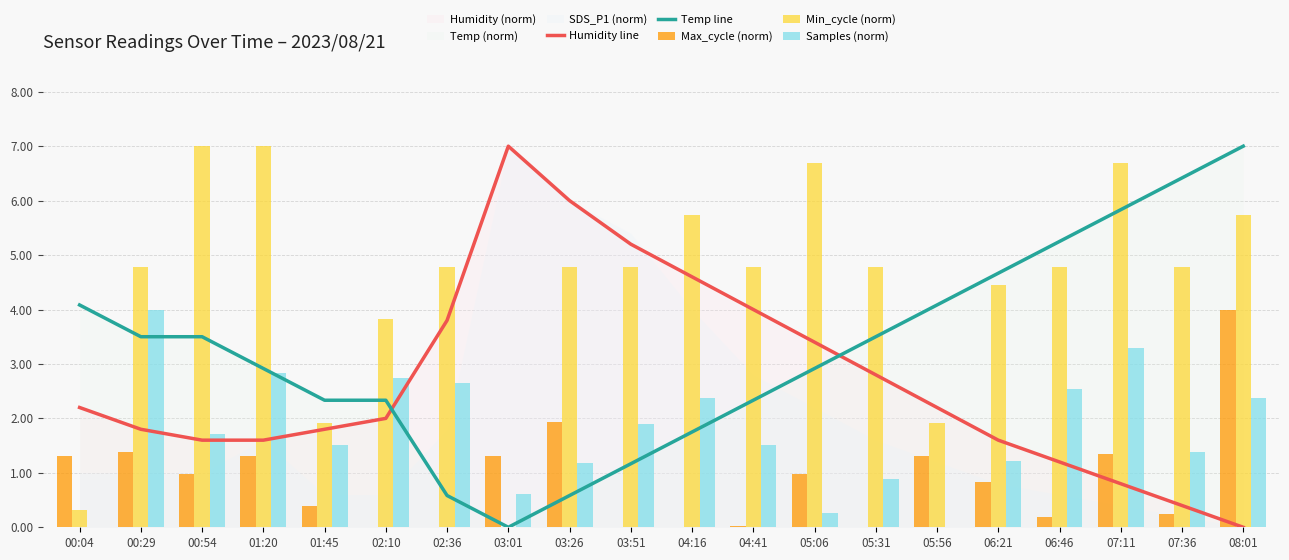

Does the chart contain stacked bars?

No